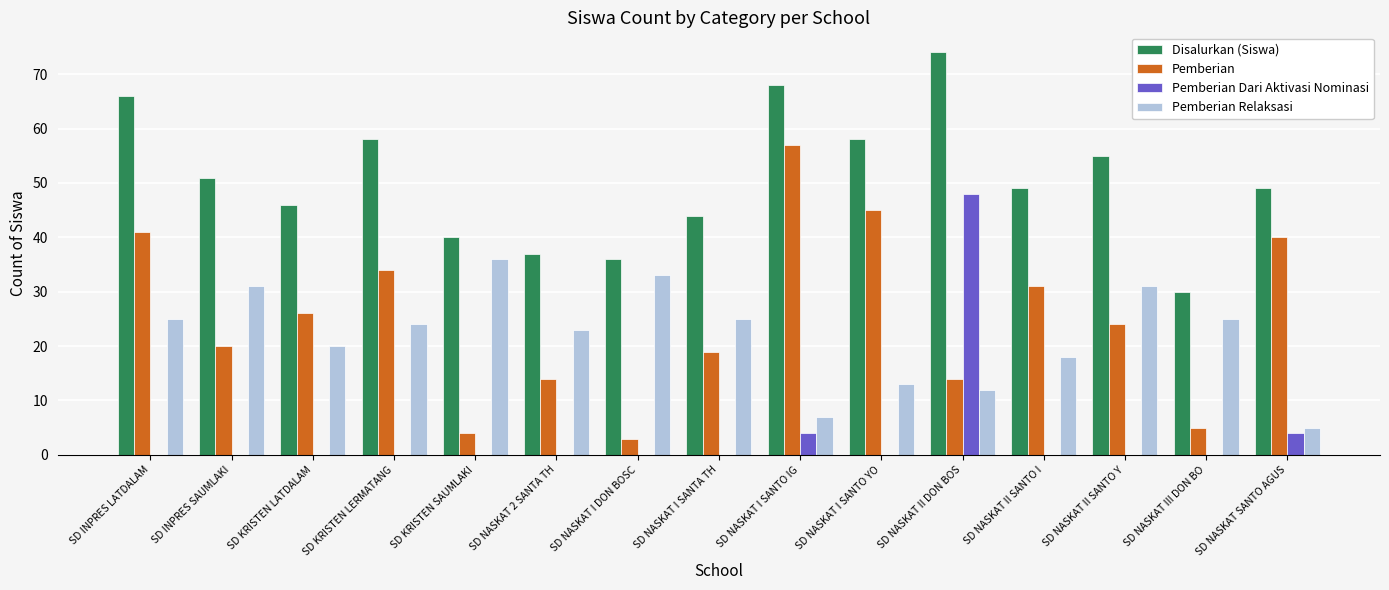

What is the sum of all Pemberian Relaksasi values?

328